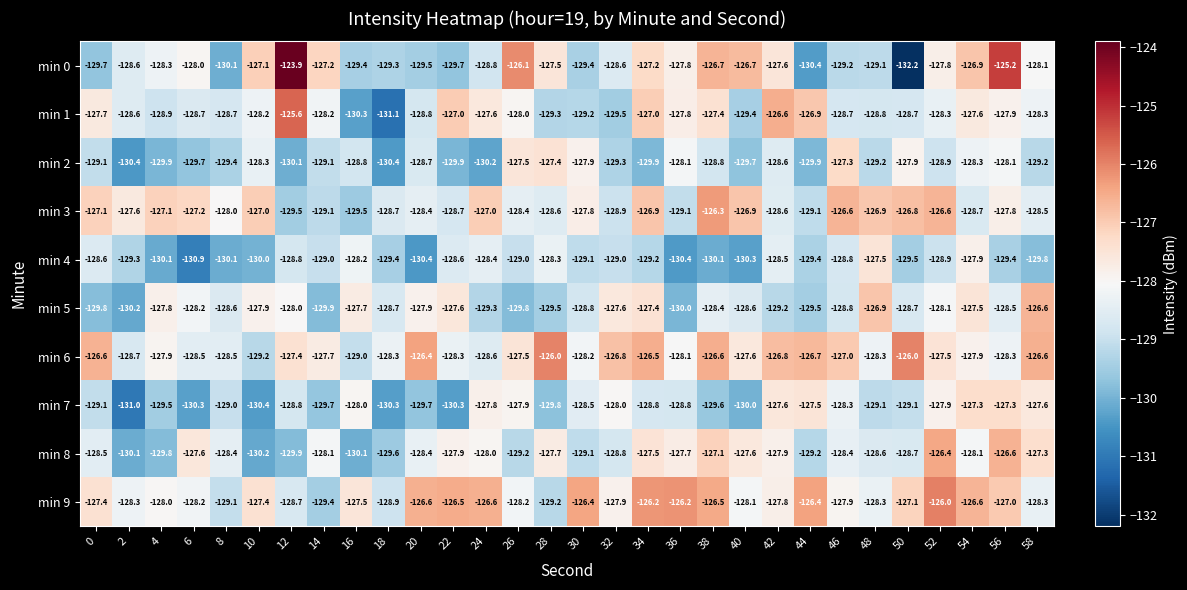

What is the sum of all min 3 values?

-3837.4